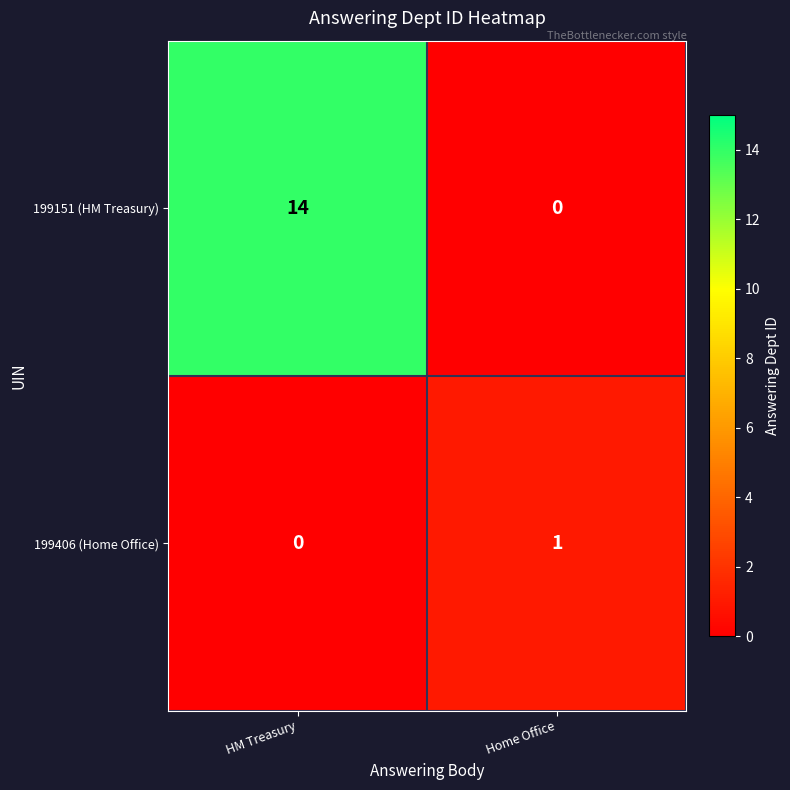

The 199406 (Home Office) series shows 0 at Home Office. True or false?

False